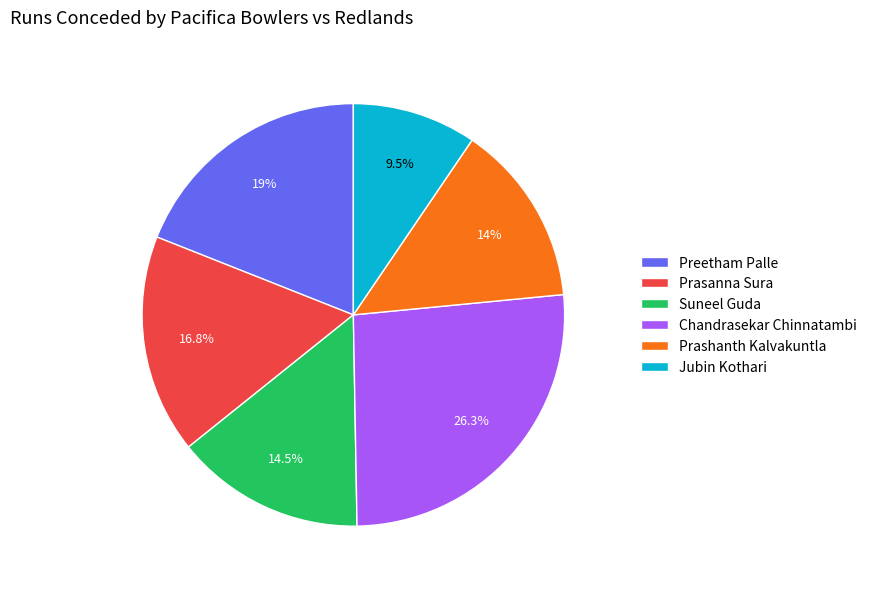

Between Preetham Palle and Prashanth Kalvakuntla, which is larger?

Preetham Palle